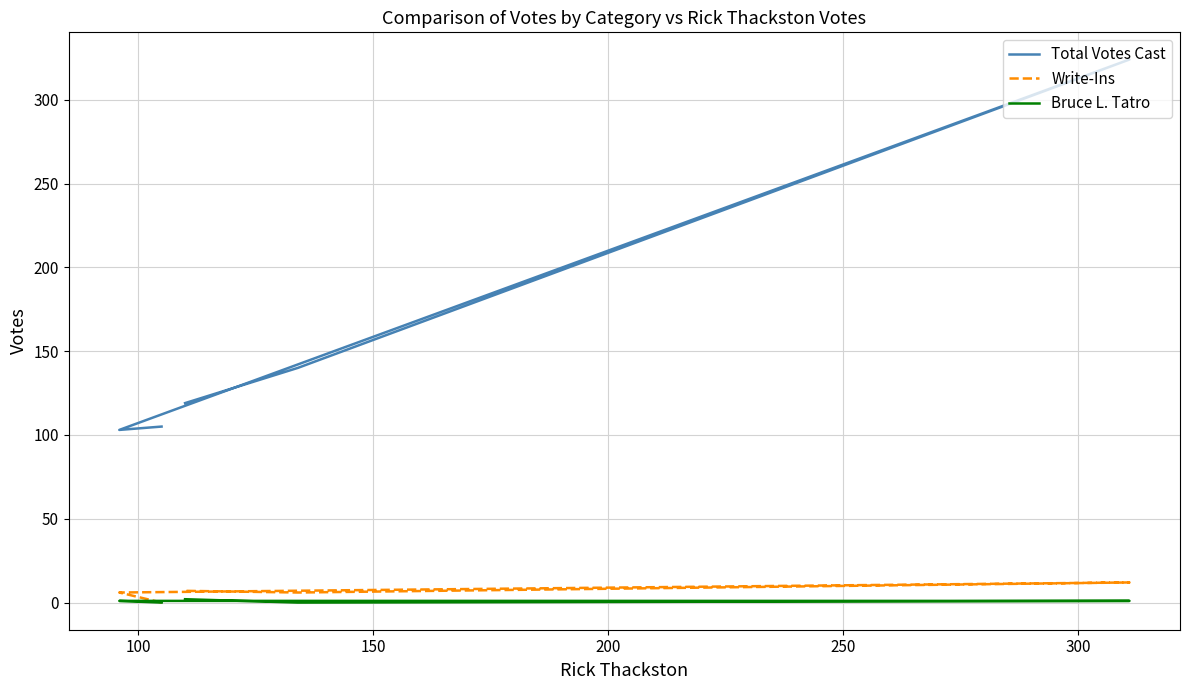

True or false: Bruce L. Tatro and Write-Ins intersect in this chart.

False